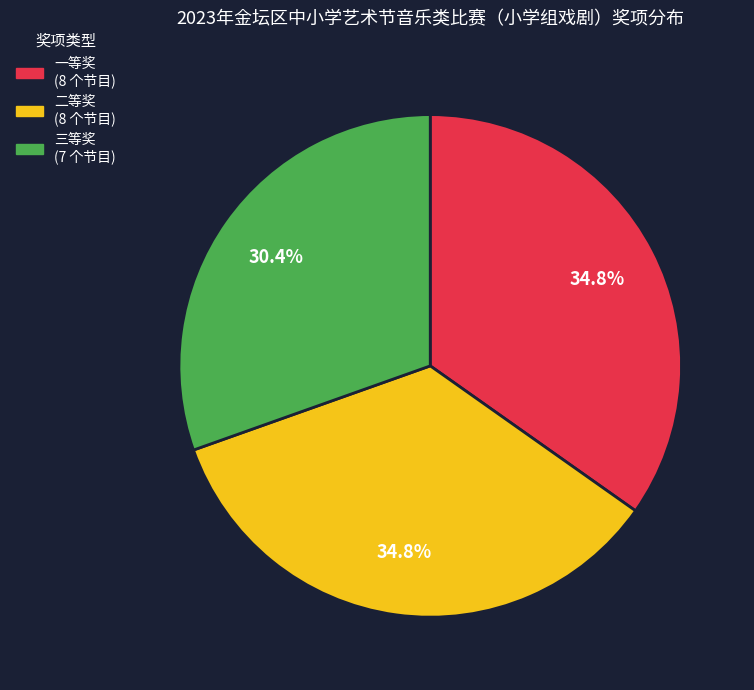

Which slice is the smallest?

三等奖